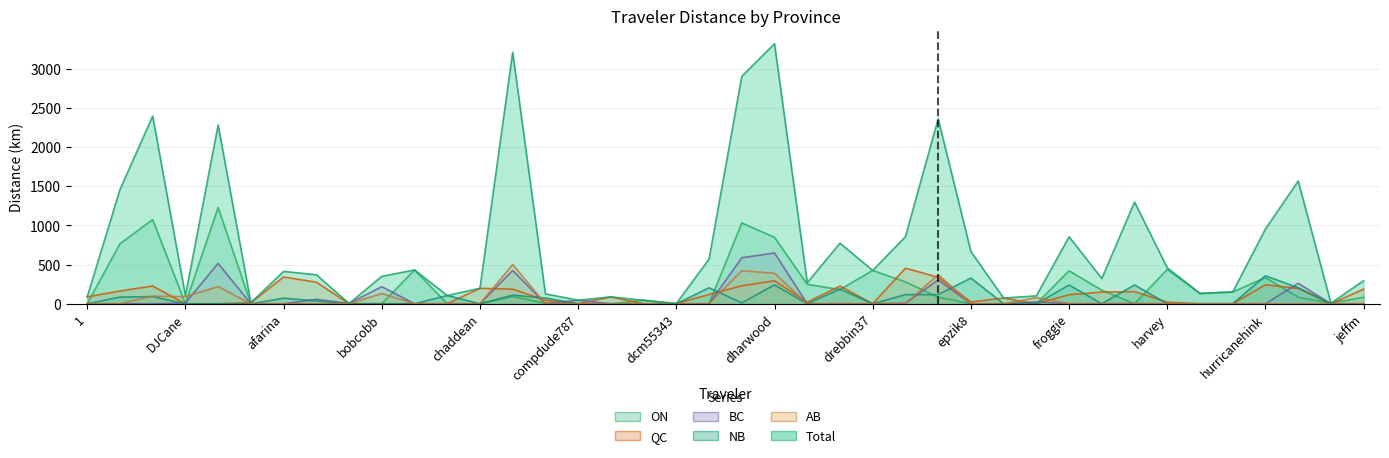

How many categories are shown in the chart?

40